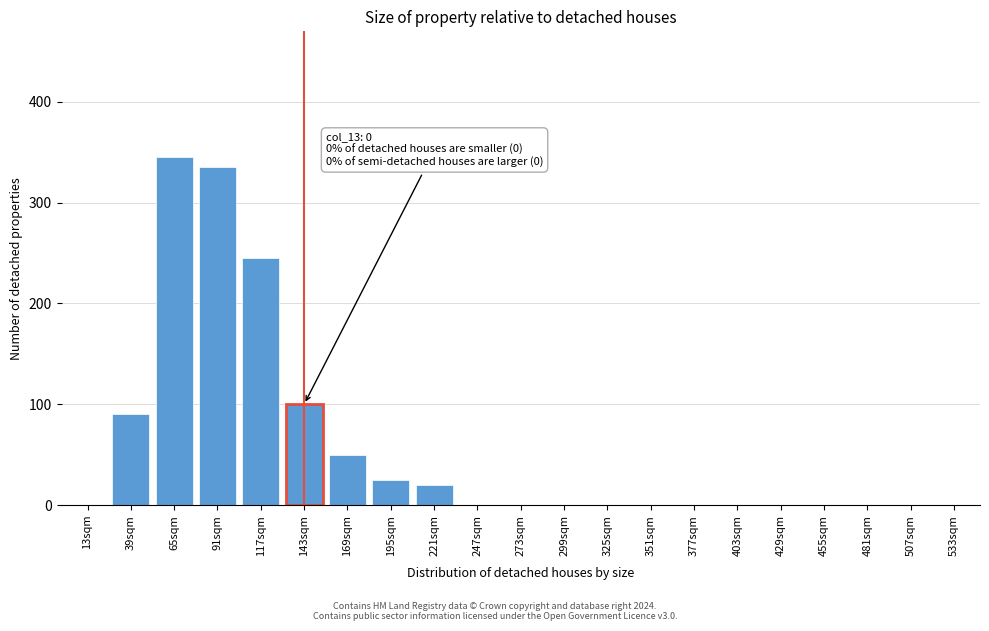

Reading left to right, list all the values displayed in this chart.

13sqm=0	39sqm=90	65sqm=345	91sqm=335	117sqm=245	143sqm=100	169sqm=50	195sqm=25	221sqm=20	247sqm=0	273sqm=0	299sqm=0	325sqm=0	351sqm=0	377sqm=0	403sqm=0	429sqm=0	455sqm=0	481sqm=0	507sqm=0	533sqm=0